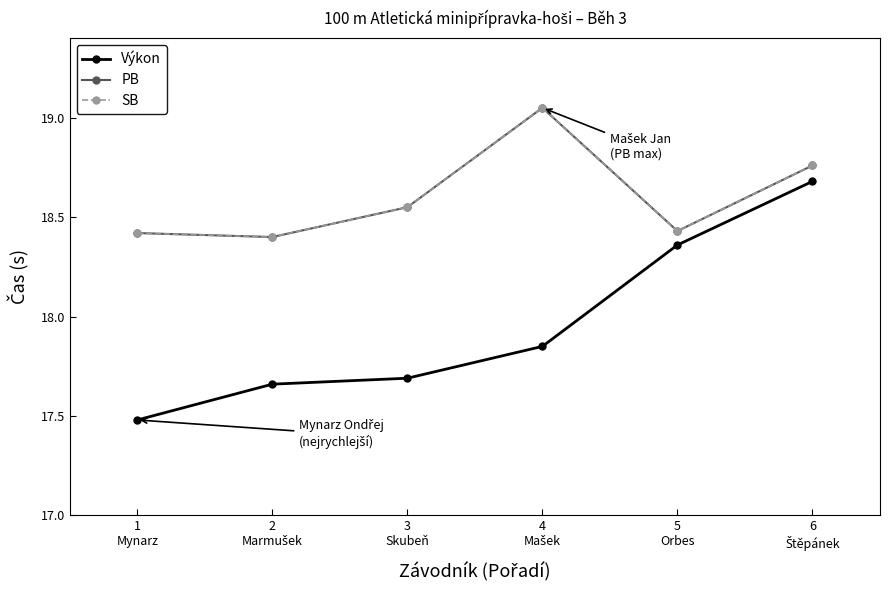

Is this an area chart (filled region under the line)?

No